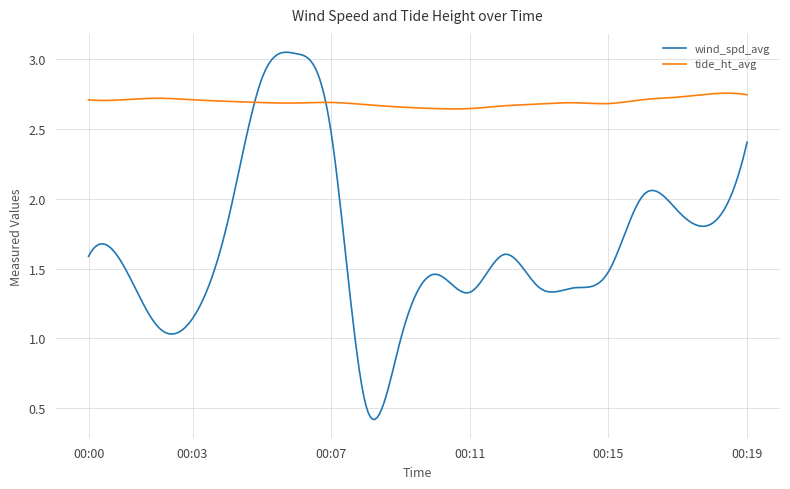

Rank the series by their maximum value, from lowest to highest.

tide_ht_avg, wind_spd_avg